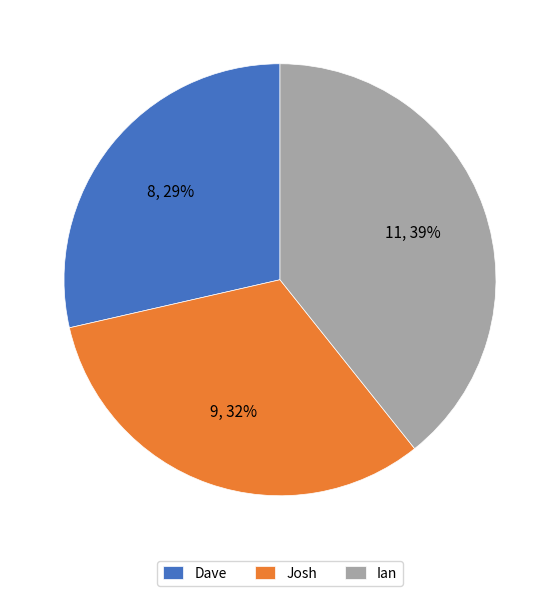

True or false: Josh accounts for 40% of the total.

False